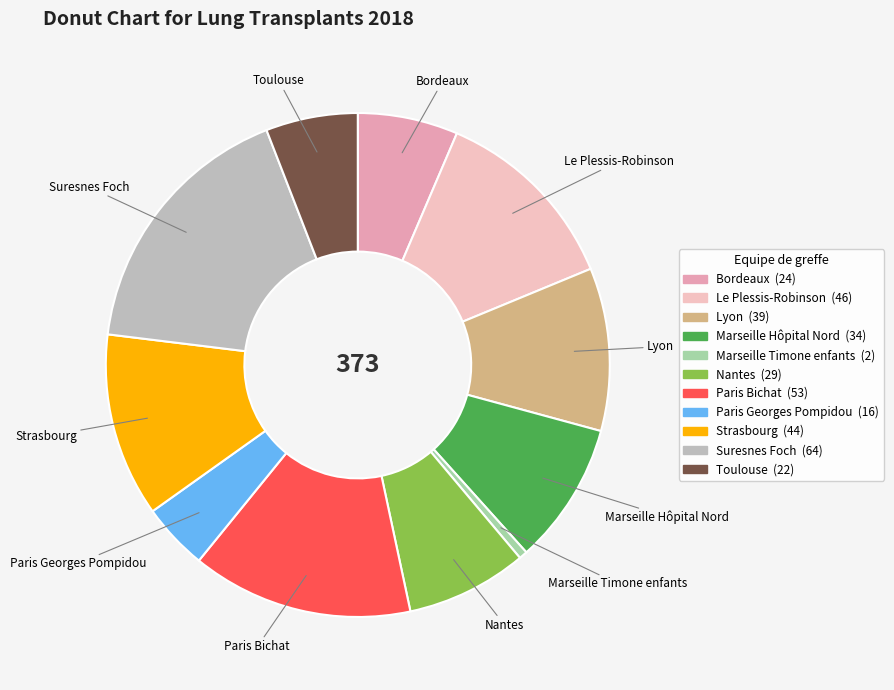

Is there a majority slice in this chart?

No